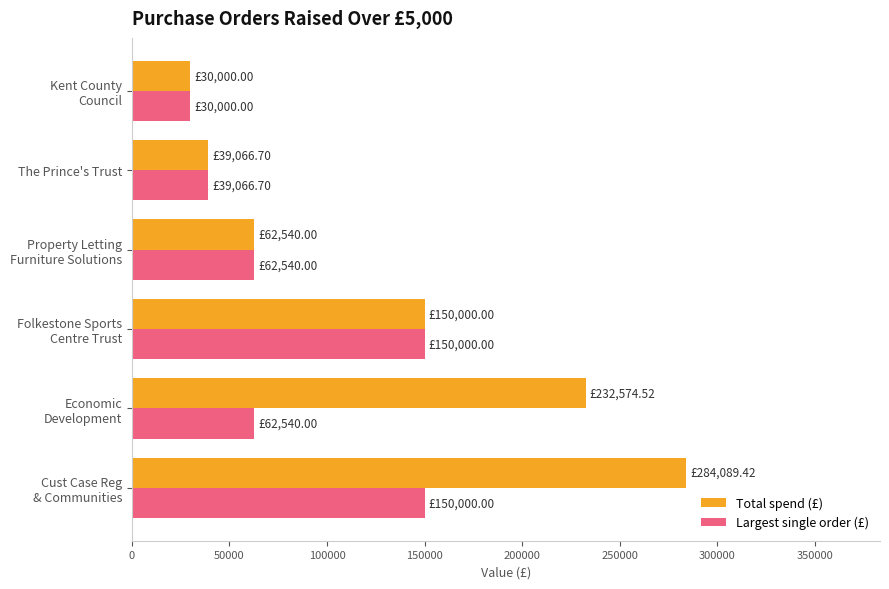

Which series has the largest total across all categories?

Total spend (£)